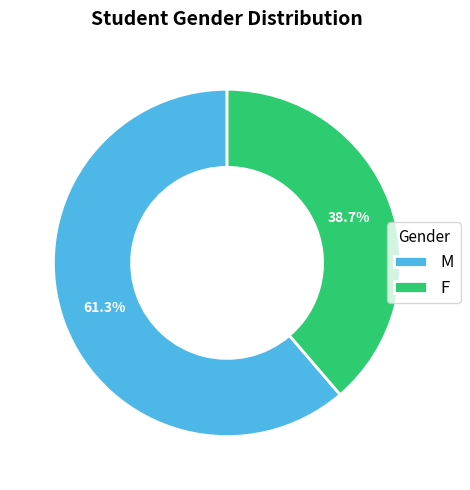

What is the total percentage of M and F?

100.0%